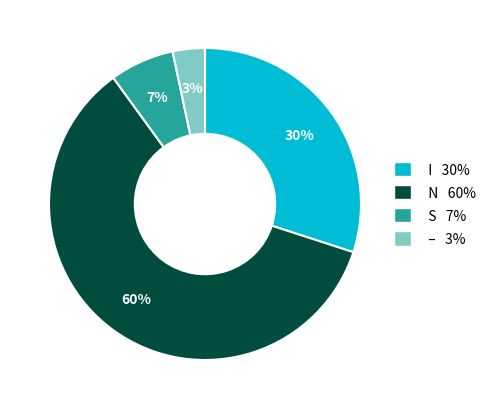

Which slice is the largest?

N